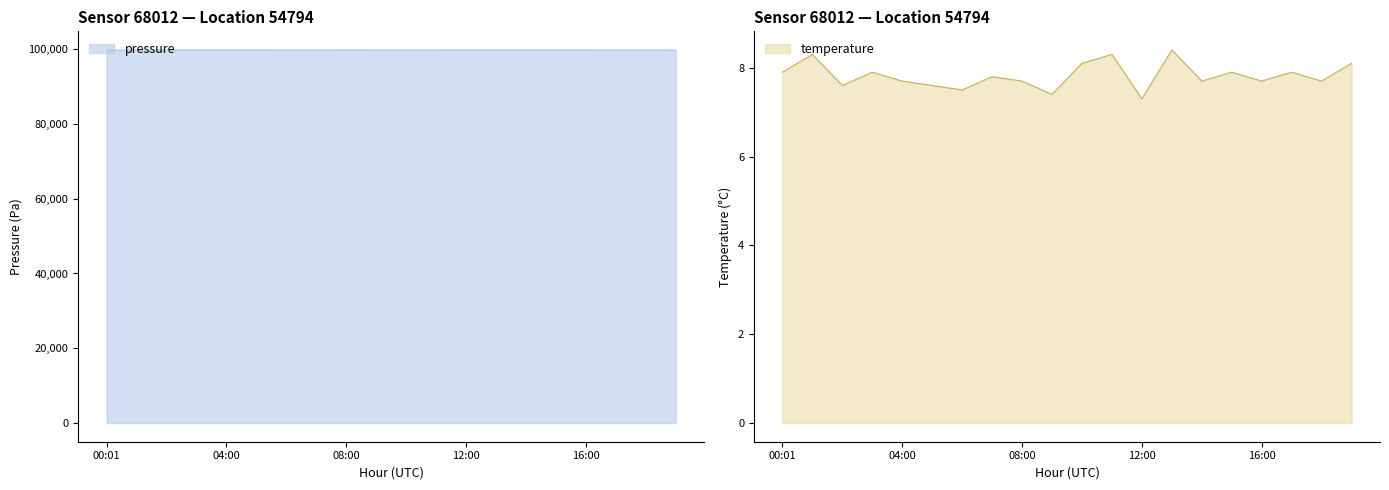

Between 05:00 and 17:00, which series saw the biggest shift?

pressure